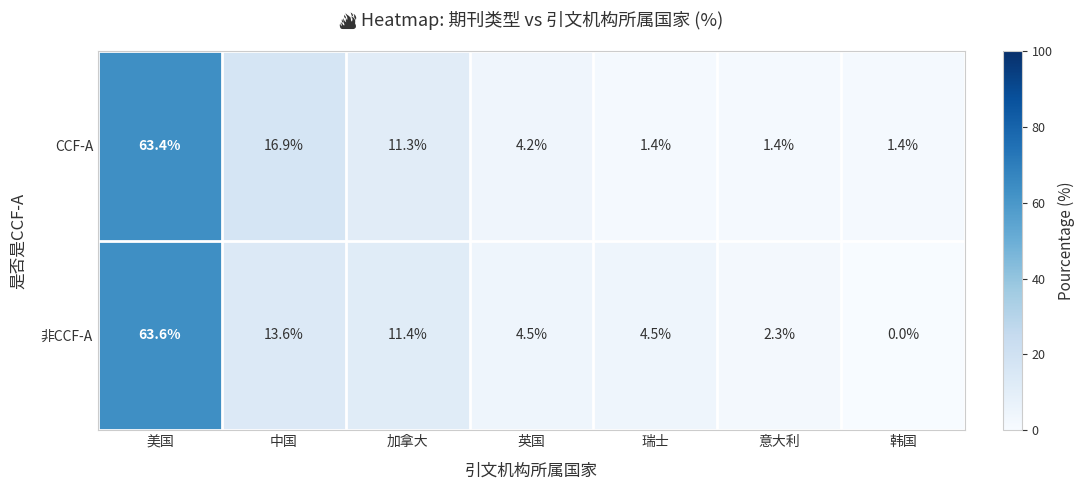

At which category is the sum across all series the highest?

美国